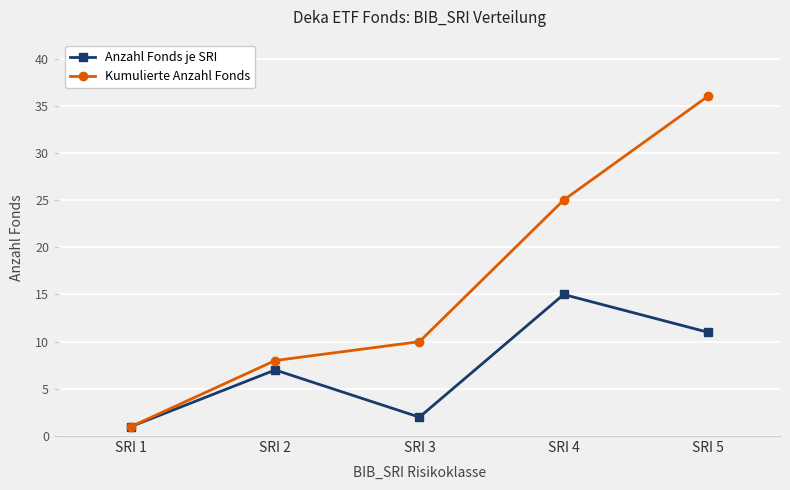

What is the difference between the Anzahl Fonds je SRI values at SRI 5 and SRI 1?

10